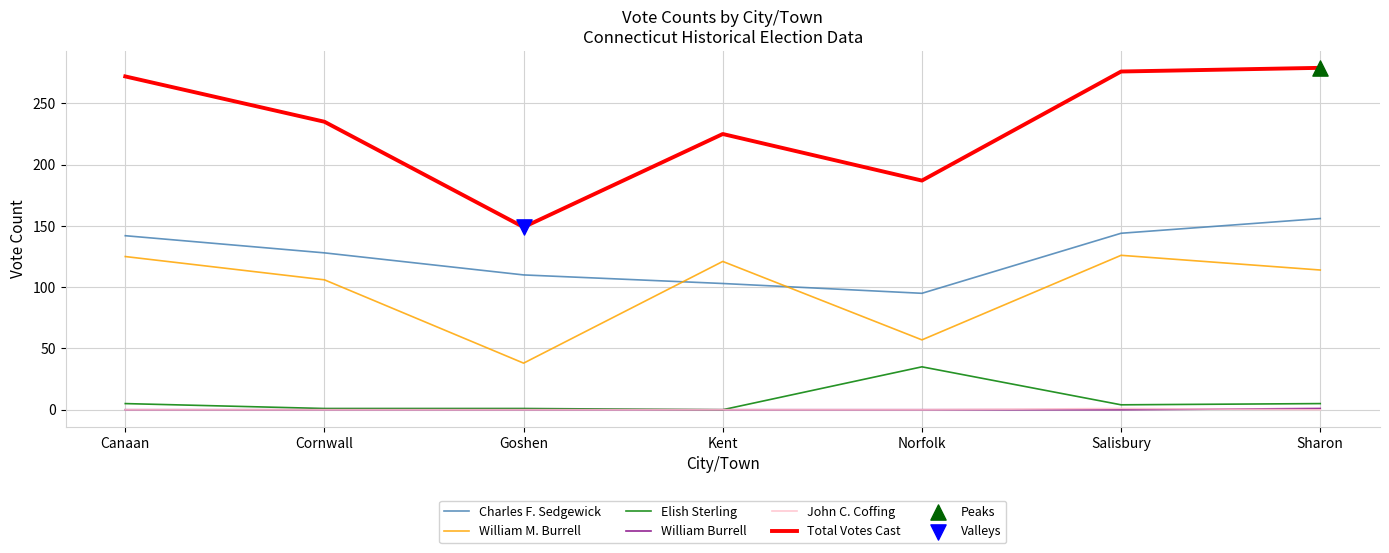

True or false: William M. Burrell and Total Votes Cast intersect in this chart.

False